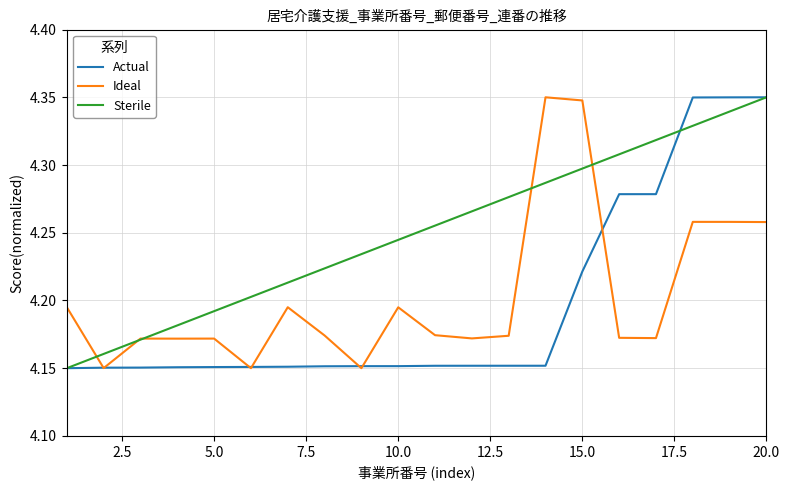

What are all the series names shown in the legend?

Actual, Ideal, Sterile